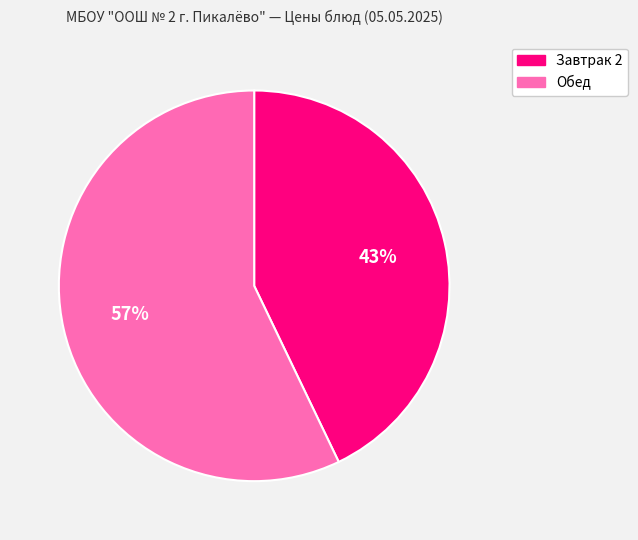

Combined, do Завтрак 2 and Обед account for over 50%?

Yes